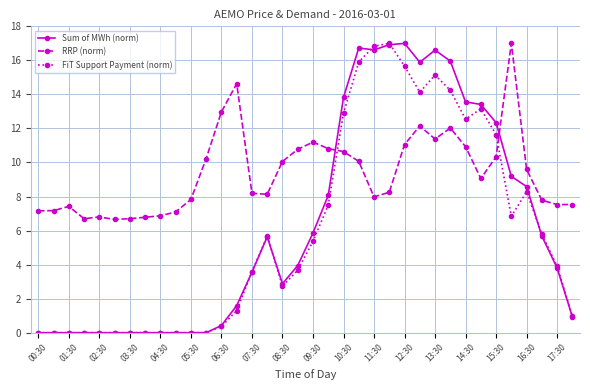

What is the maximum value shown in the chart?

17.0